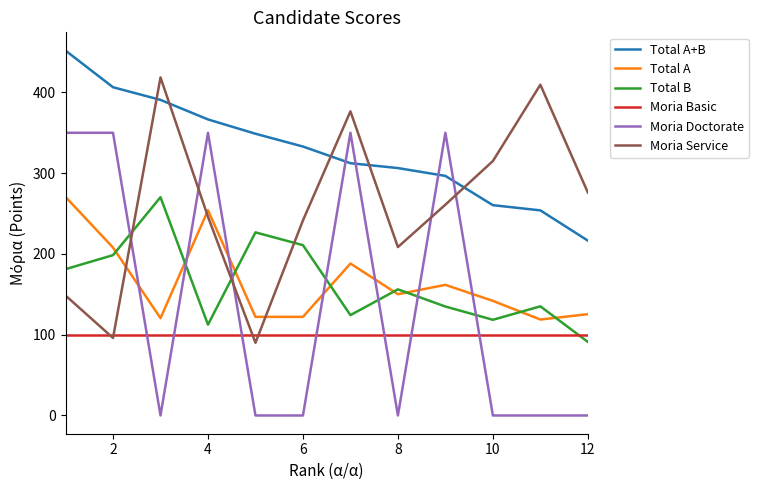

Which series has the widest spread of values?

Moria Doctorate